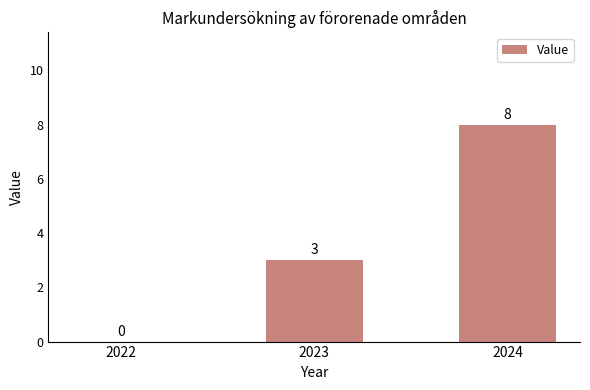

Are the bars horizontal?

No